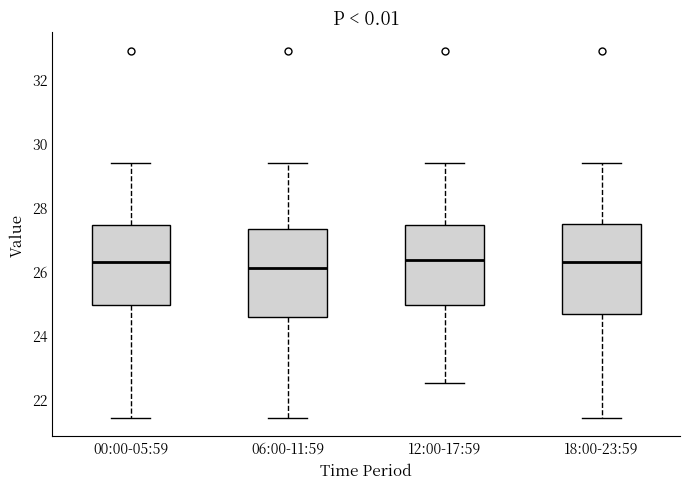

Where is the lower edge of the box for 18:00-23:59 on the y-axis? The values are not printed on the chart, so give them approximately, as read against the axis.

24.6